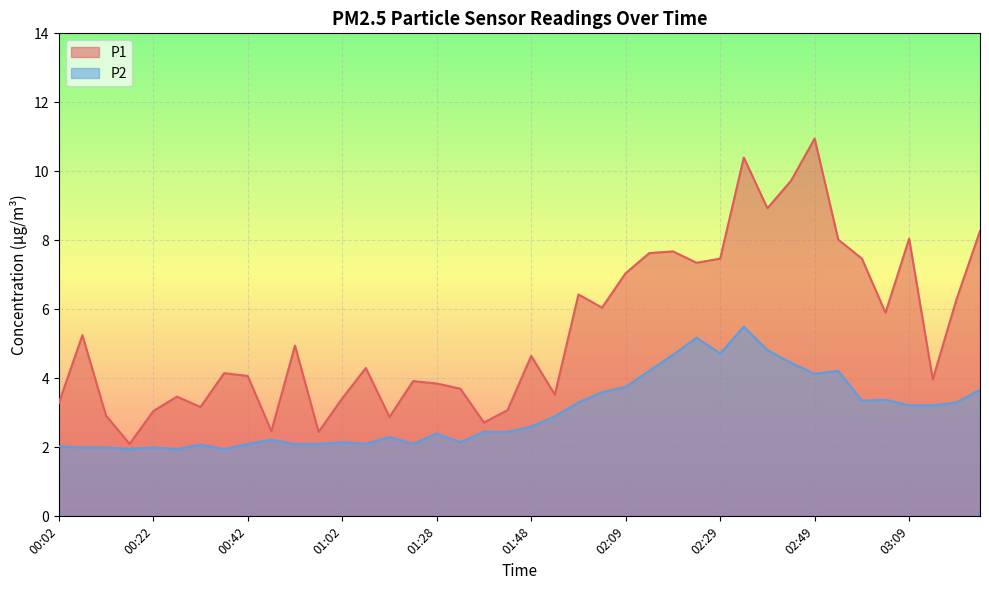

What is the maximum value shown in the chart?

10.9